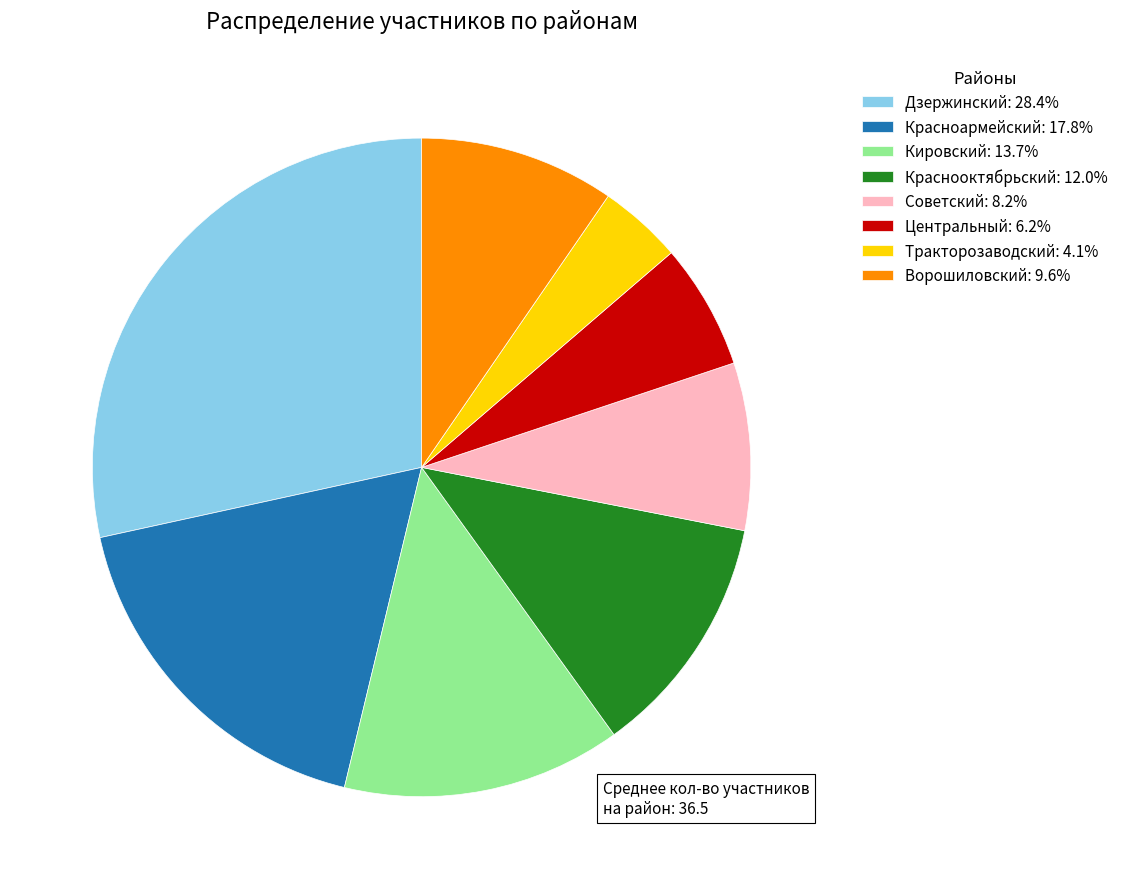

How many segments does this pie chart have?

8